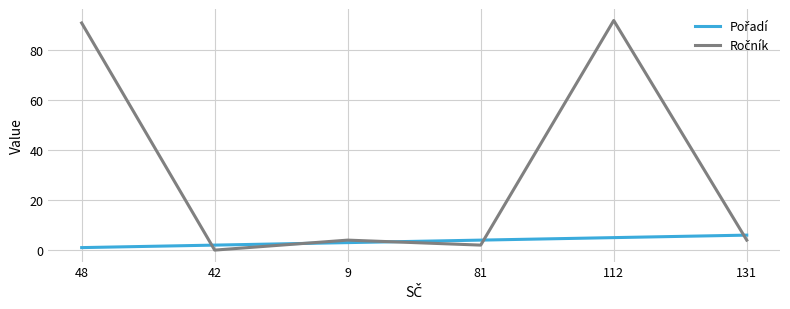

At which category is the sum across all series the highest?

112